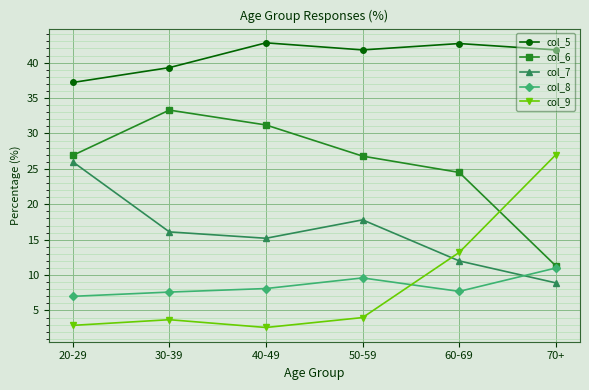

Which series has the largest total across all categories?

col_5